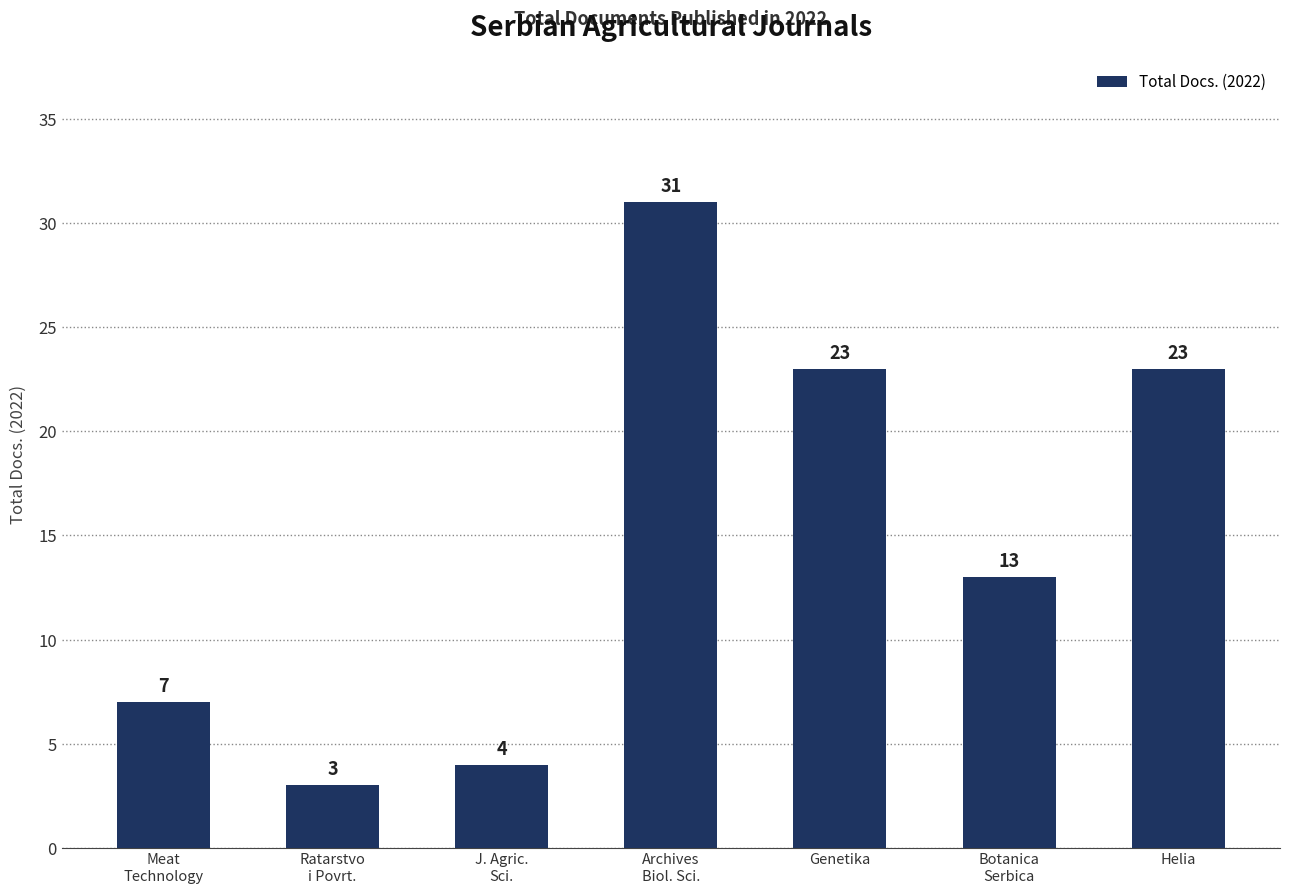

Does the chart contain stacked bars?

No